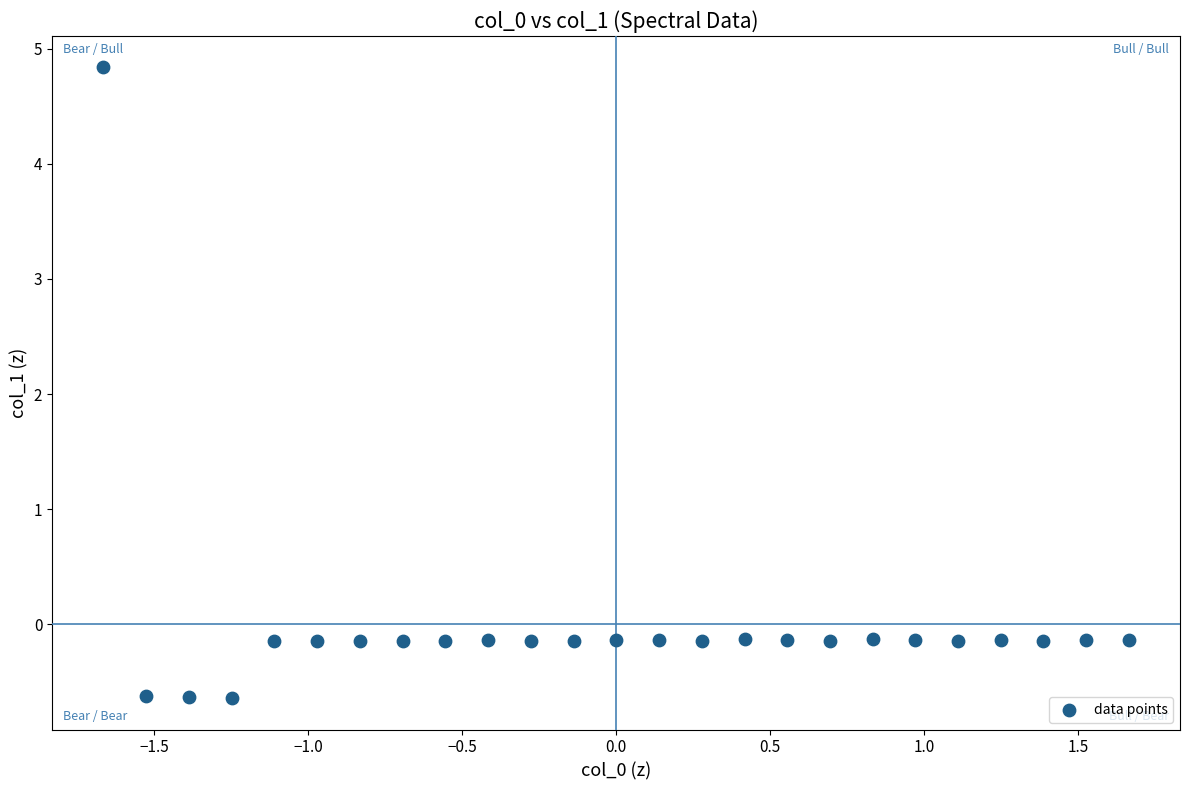

What is the range of X values (max minus min)?

3.3